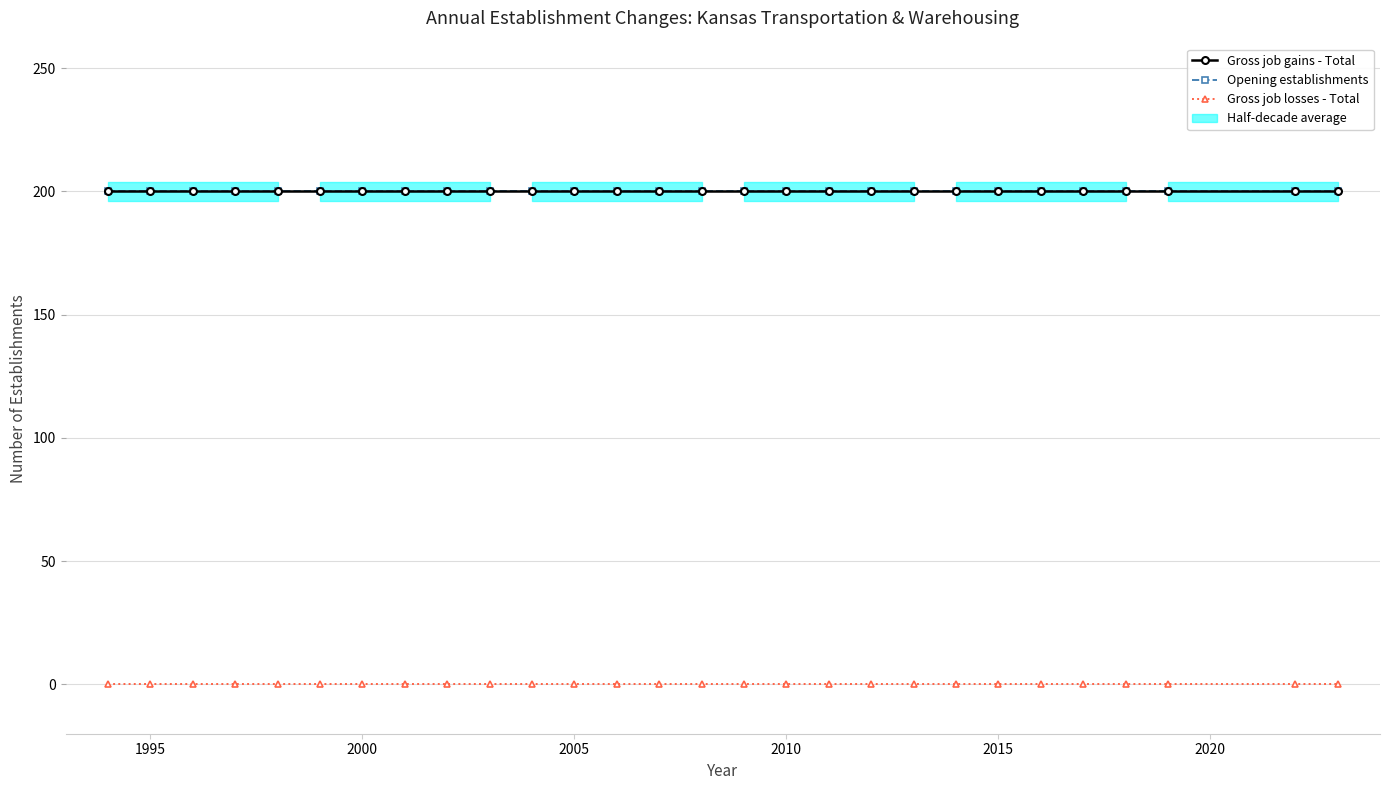

True or false: Gross job gains - Total and Gross job losses - Total intersect in this chart.

False